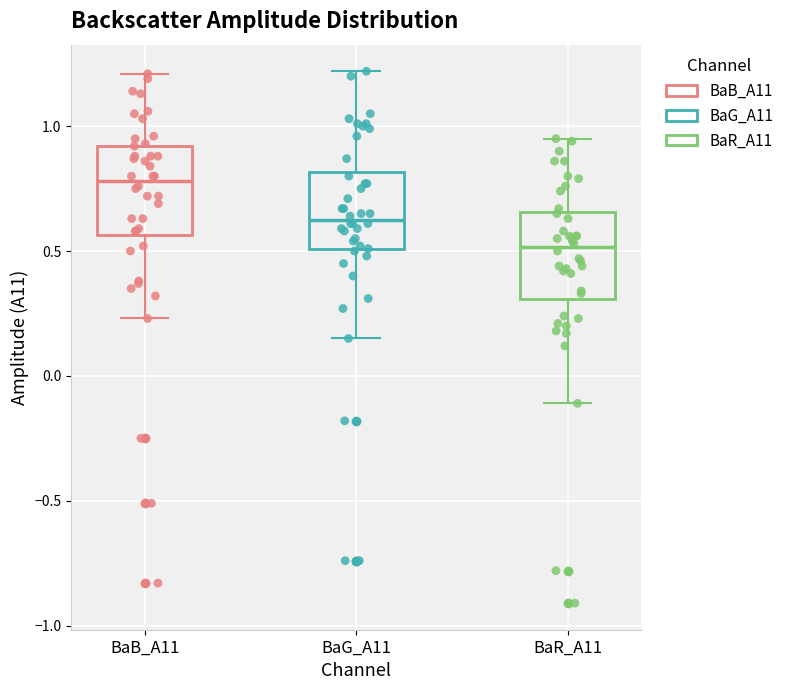

Where is the lower edge of the box for BaR_A11 on the y-axis? The values are not printed on the chart, so give them approximately, as read against the axis.

0.30